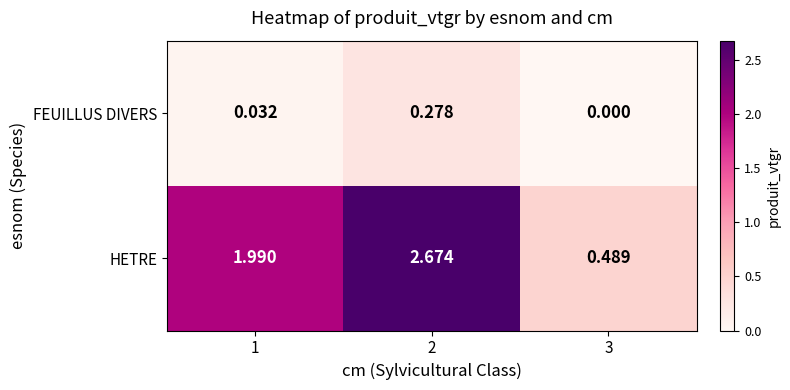

Which series has the largest total across all categories?

HETRE